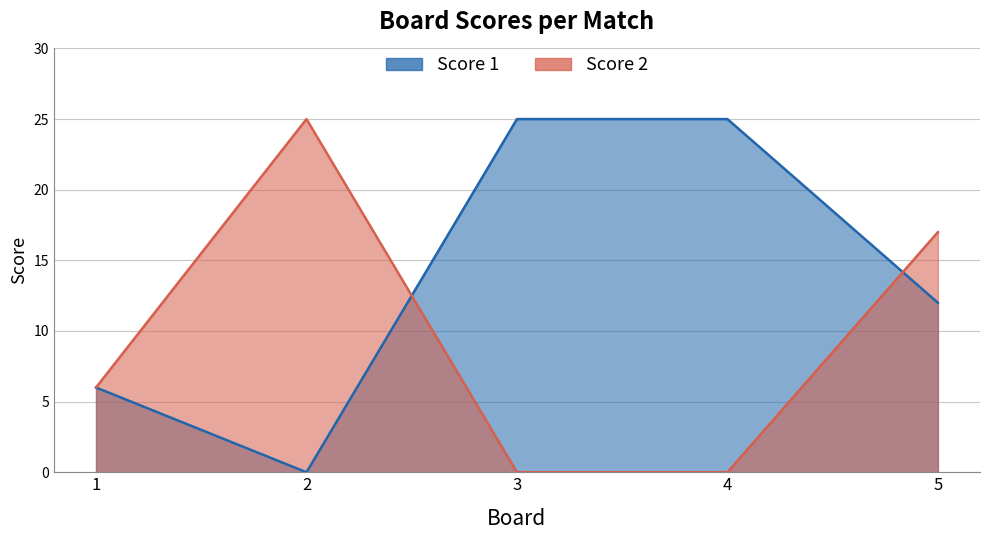

At 1, list the series in order from largest to smallest.

Score 1, Score 2